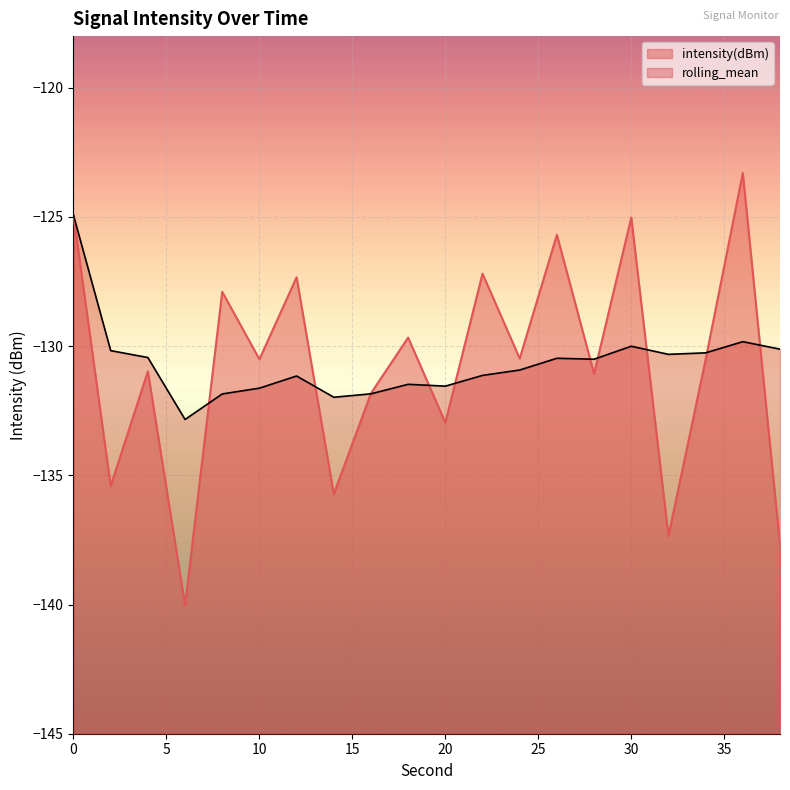

Which series has the largest range (max minus min)?

intensity(dBm)